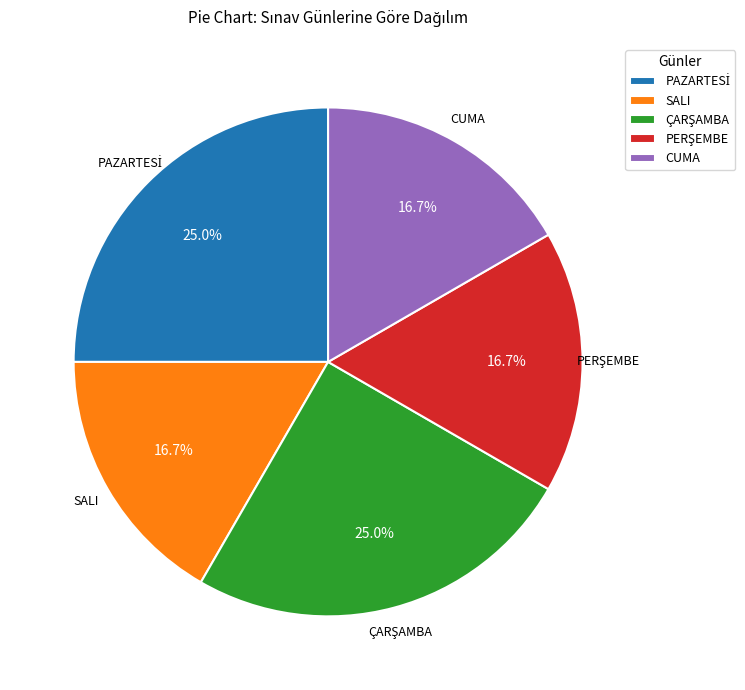

What portion of the pie excludes SALI?

83.3%